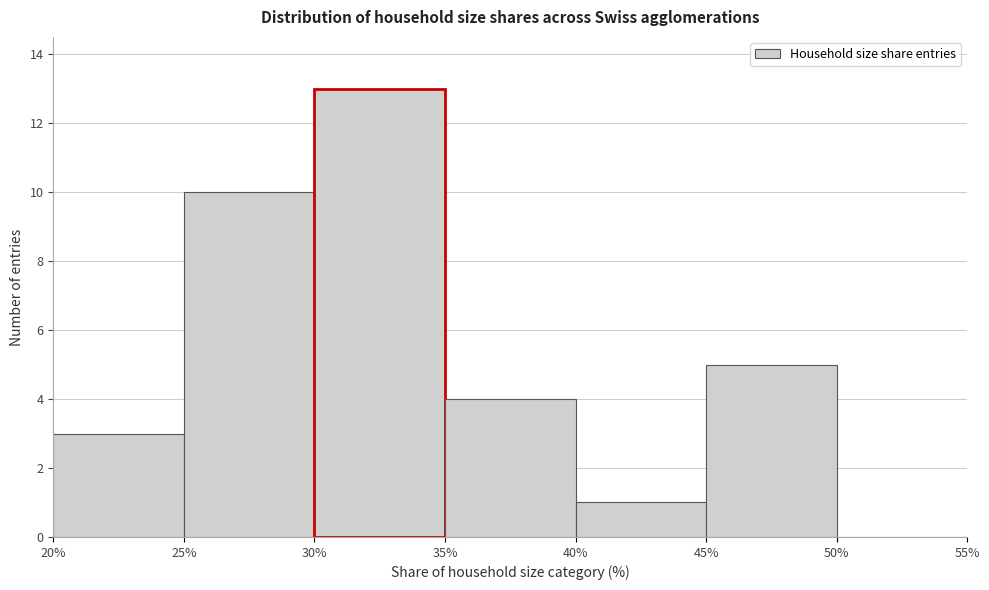

Reading left to right, transcribe this chart: for each bar, give the range it covers on the x-axis and its height. The values are not printed on the chart, so give them approximately, as read against the axis.

20% to 25%: 3
25% to 30%: 10
30% to 35%: 13
35% to 40%: 4
40% to 45%: 1
45% to 50%: 5
50% to 55%: 0